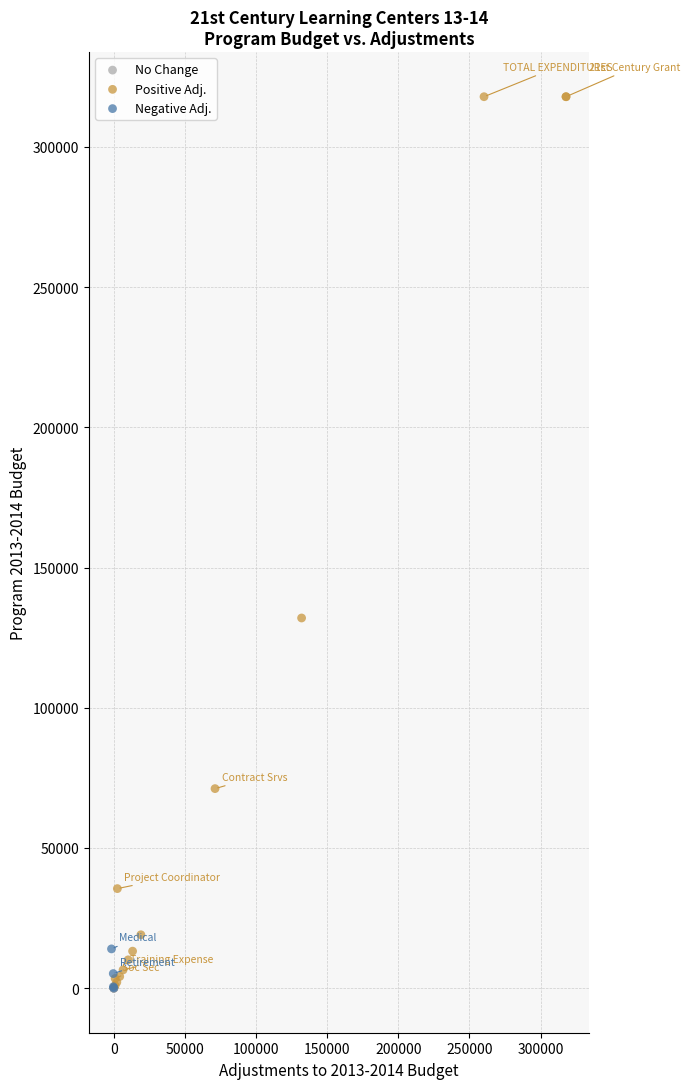

Which series reaches the maximum Y coordinate?

Positive Adj.